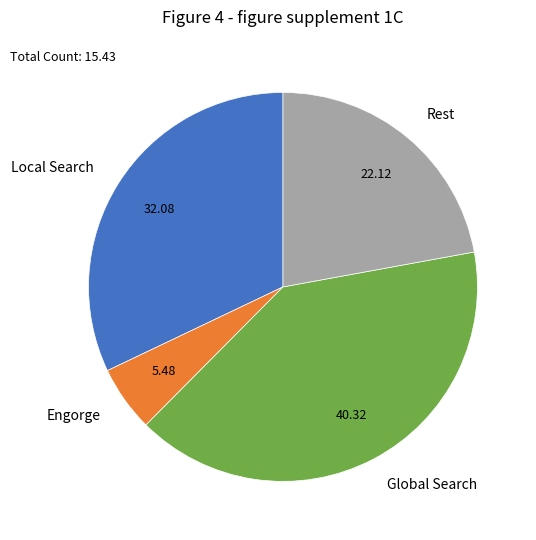

How many segments does this pie chart have?

4